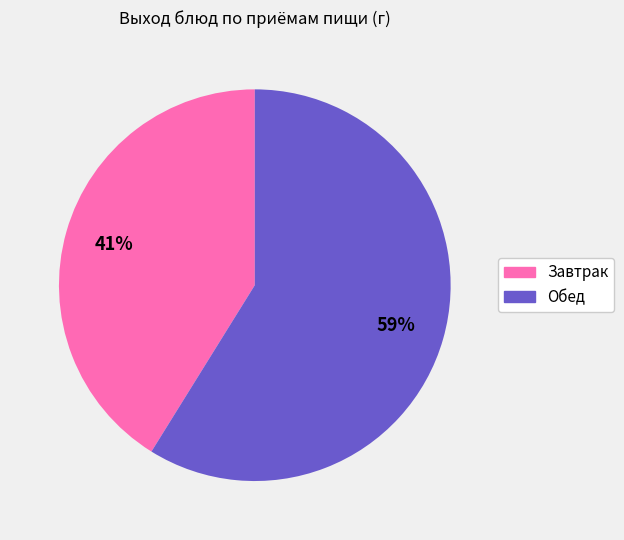

Is it true that Завтрак is 56% of the pie?

False